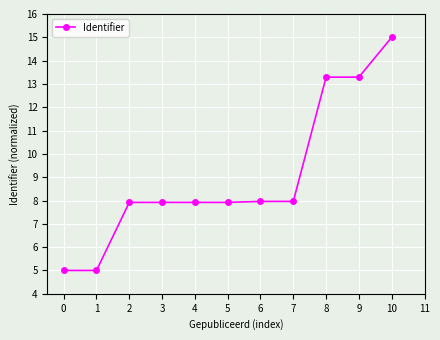

What is the approximate value at 9?

13.3